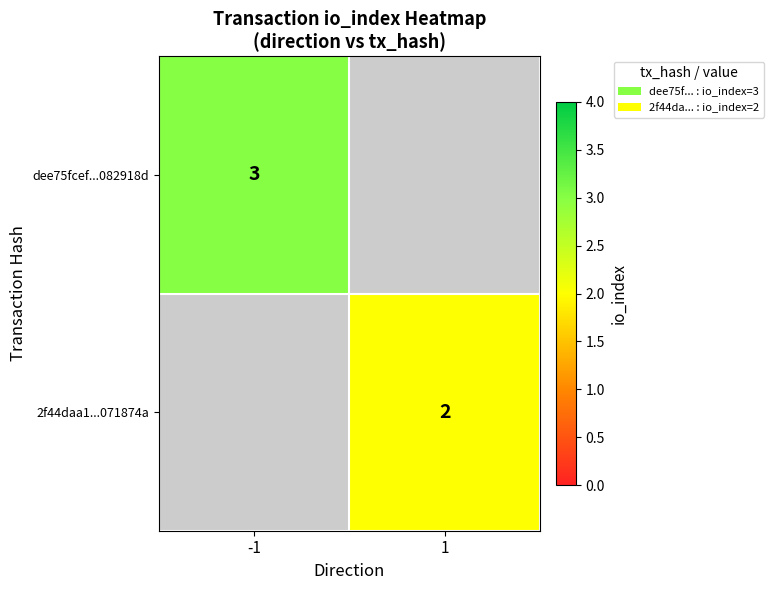

The 2f44daa1...071874a series shows 2 at 1. True or false?

True